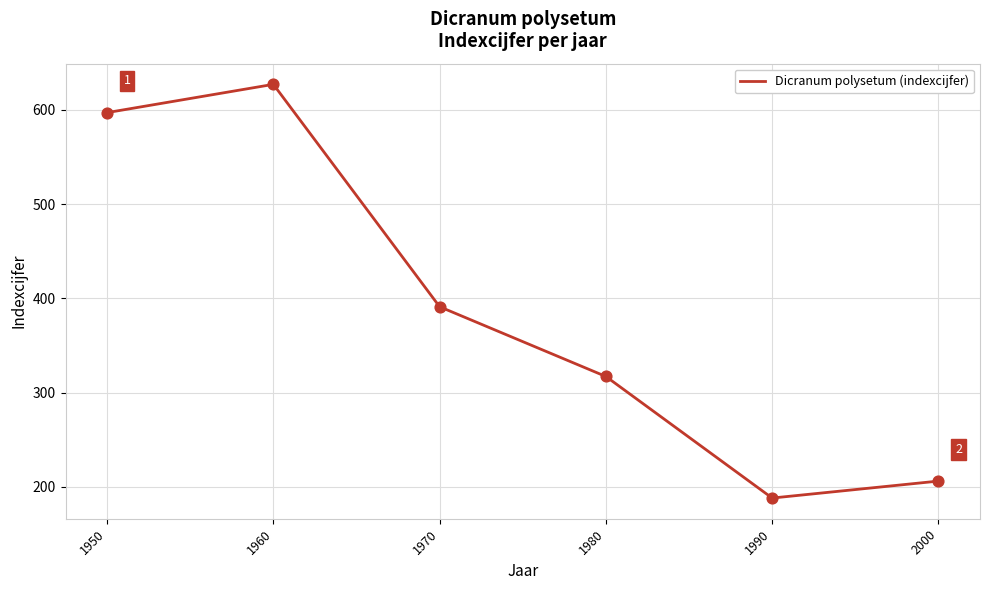

What is the change in value from 1980 to 1990?

-129